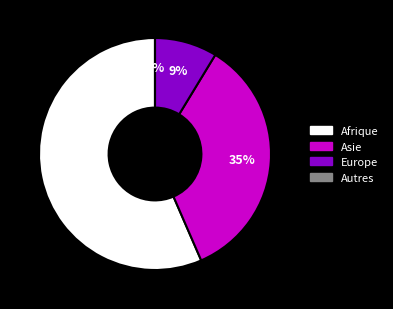

What is the smallest slice in the pie chart?

Autres